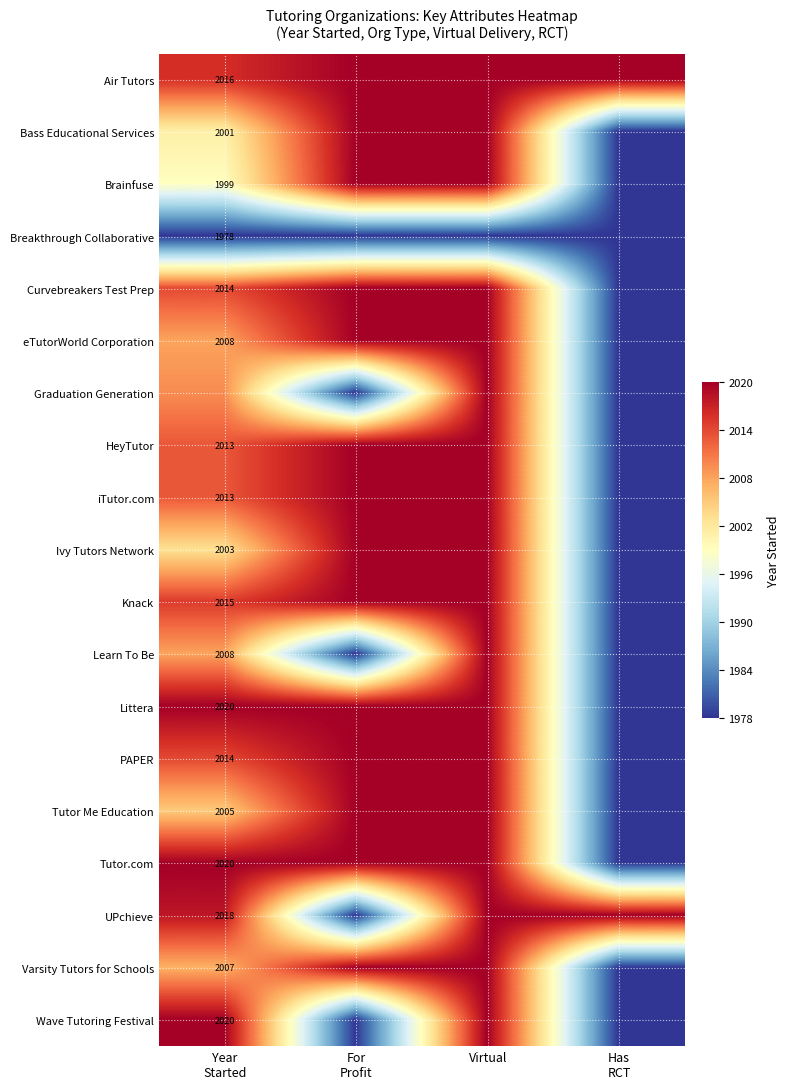

Is it true that iTutor.com equals 0.0 at Has RCT?

True